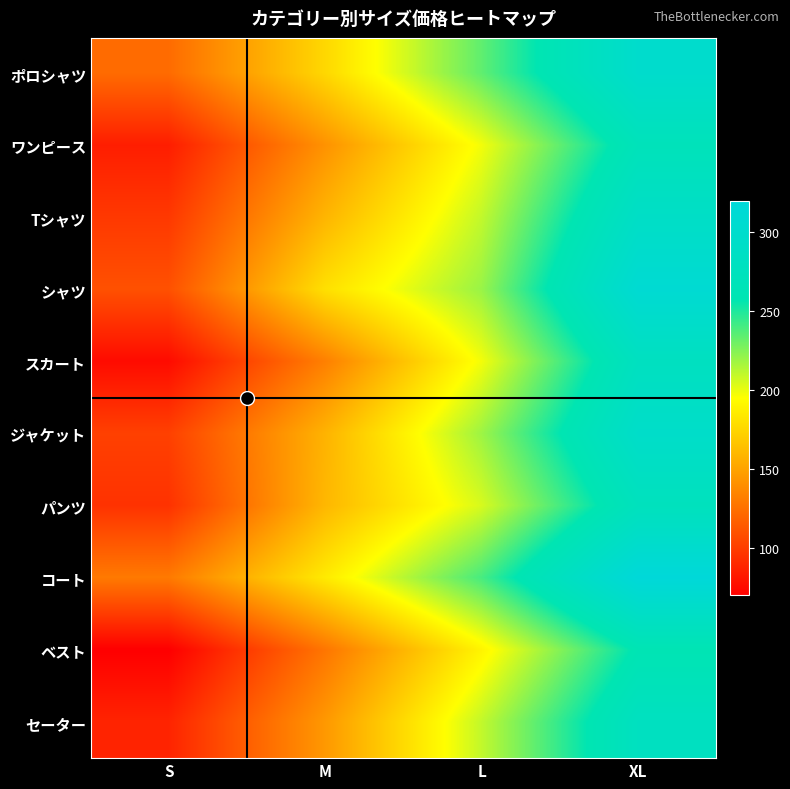

What is the total value across all series at L?

2124